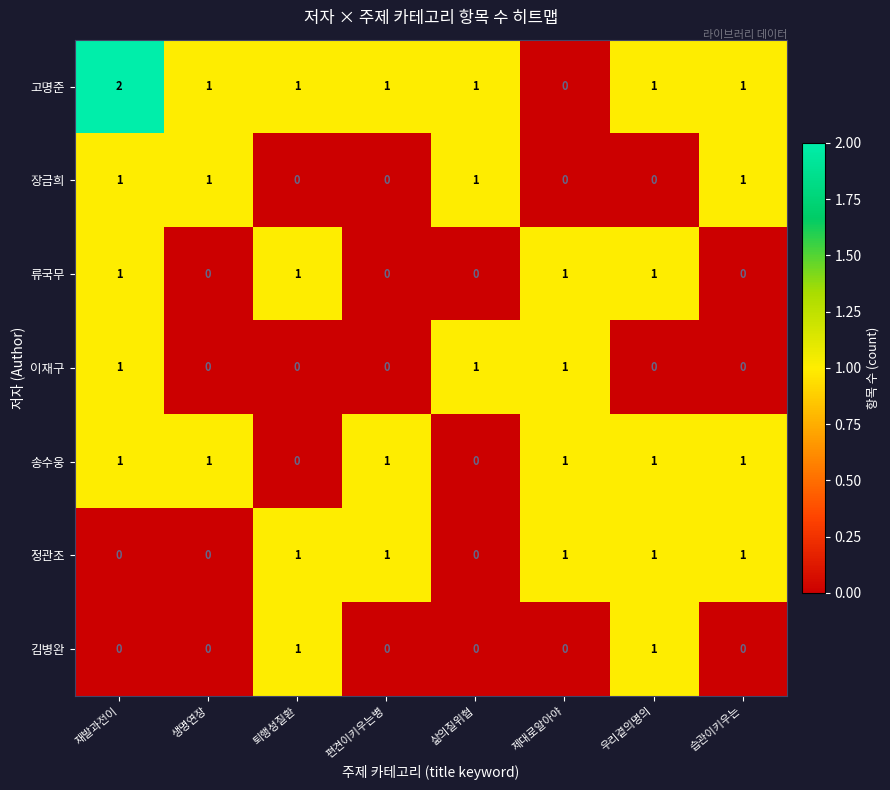

The value of 이재구 at 습관이키우는 is 0. True or false?

True